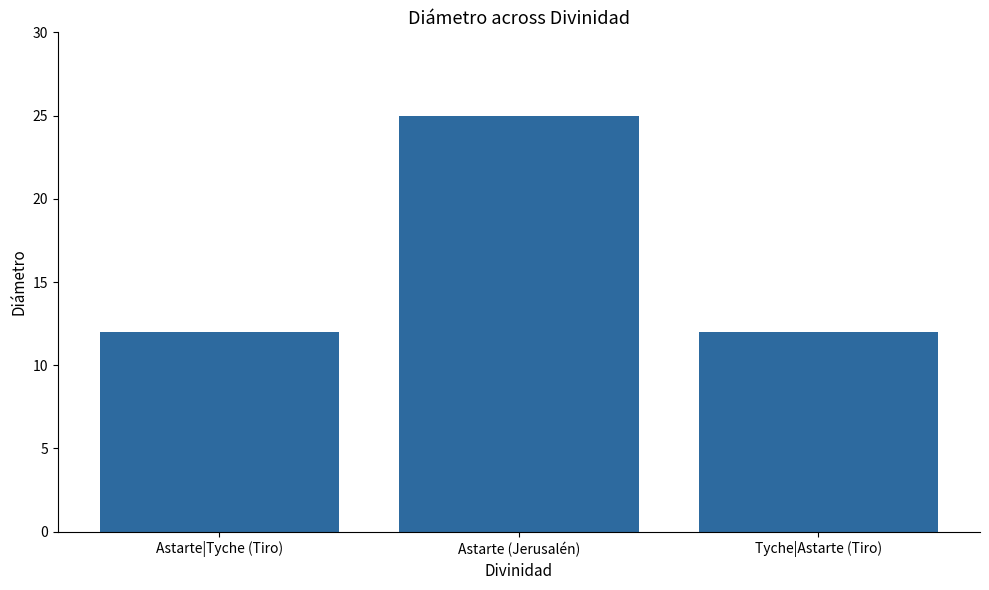

What is the minimum value shown in the chart?

12